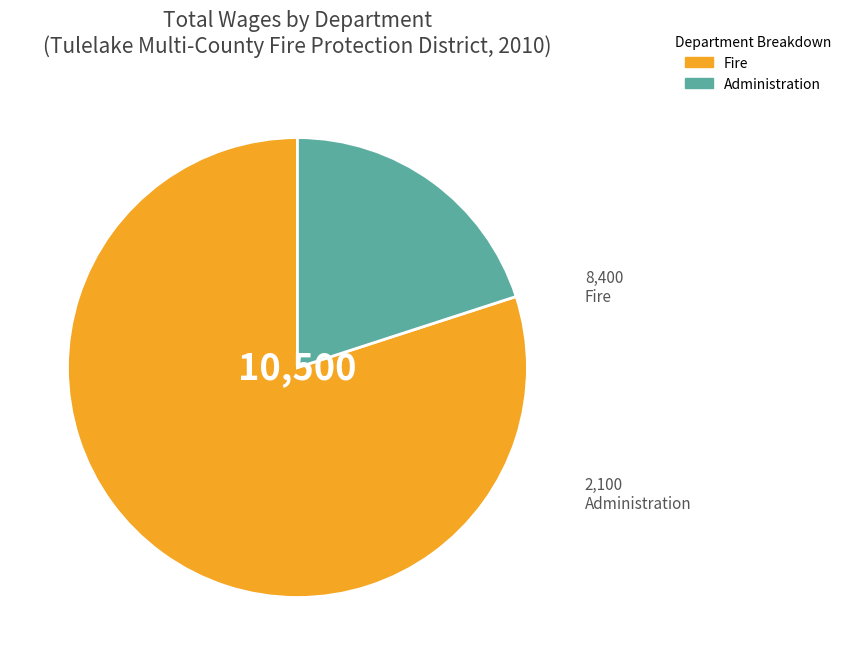

Is there a majority slice in this chart?

Yes